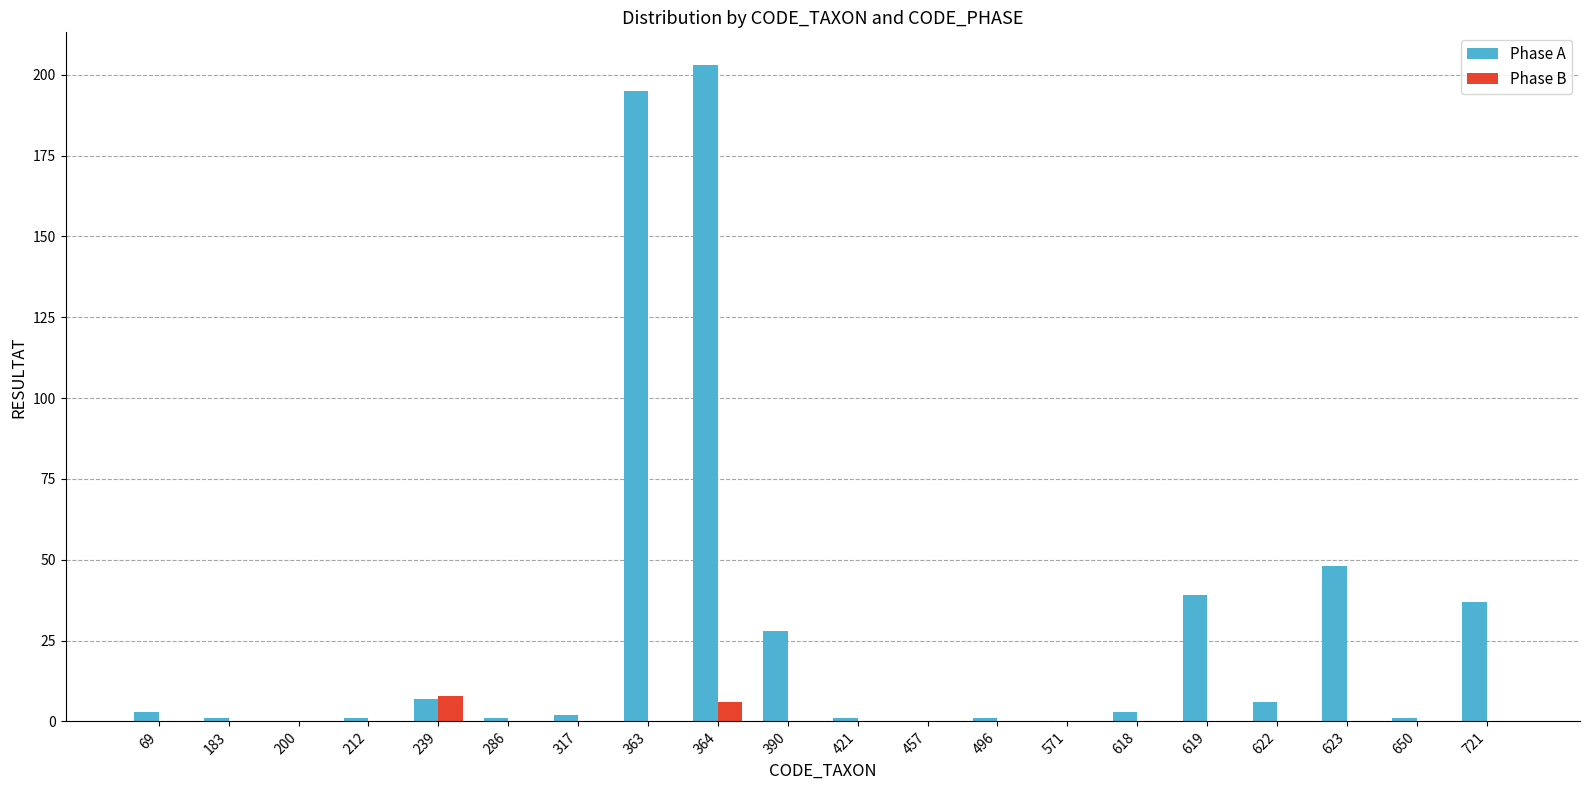

Is the value of Phase B at 317 greater than the value of Phase A at 363?

No